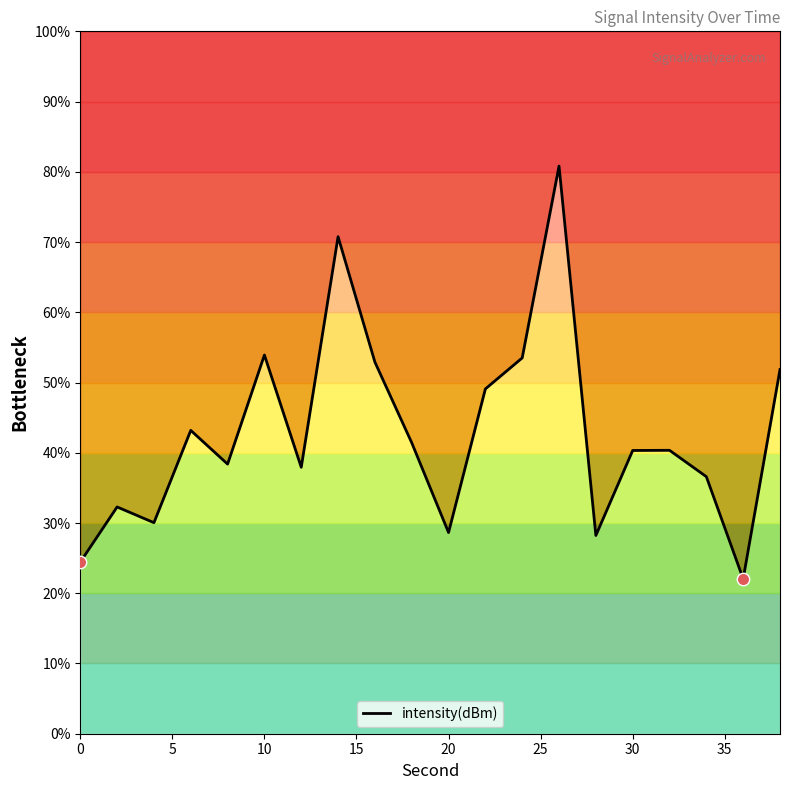

What is the change in value from 0 to 30?

+15.9